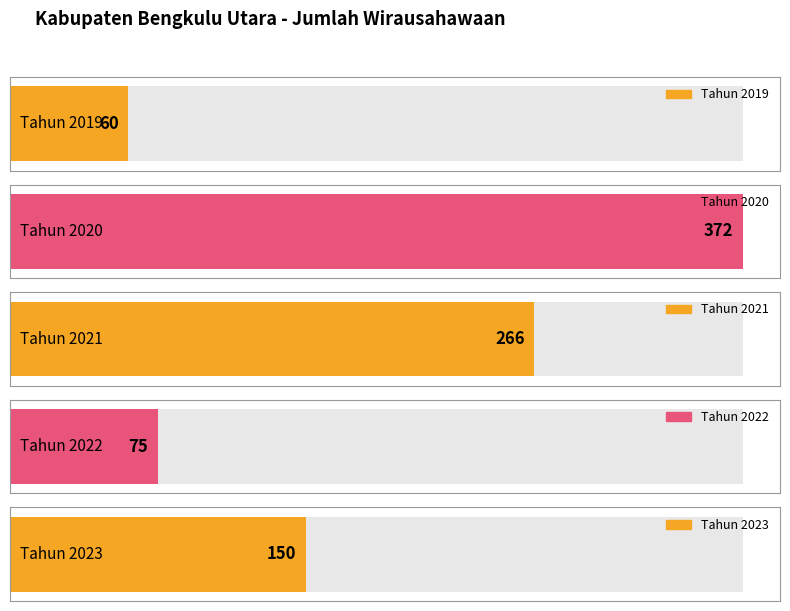

What is the sum of the values at 2020 and 2021?

638